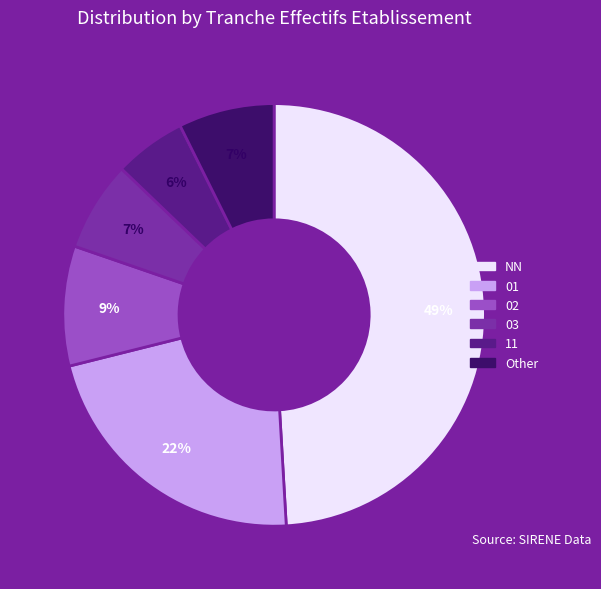

What percentage is the 03 slice, to the nearest percent?

7%